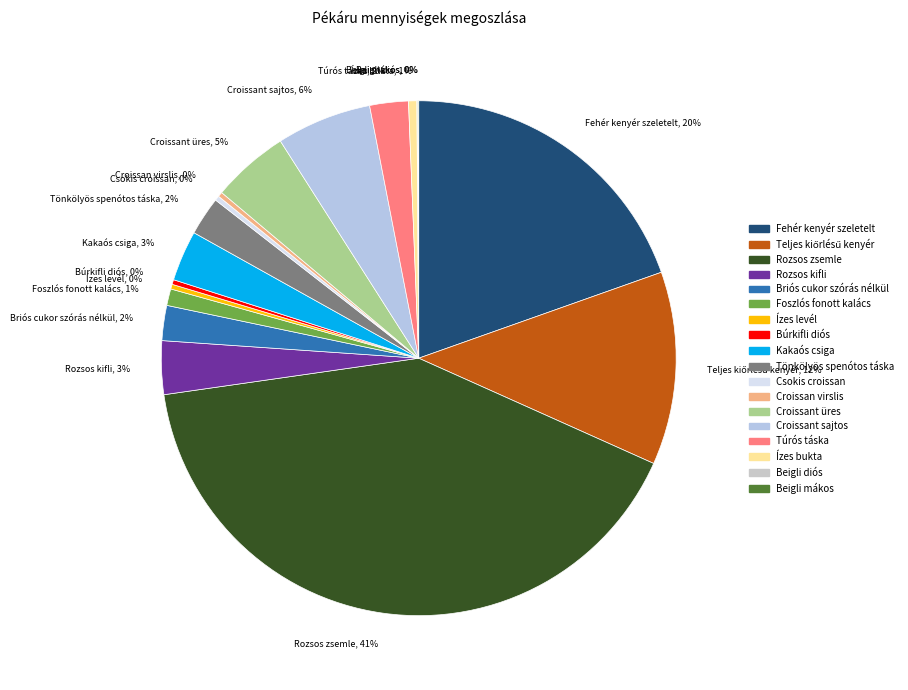

Which slice is the largest?

Rozsos zsemle